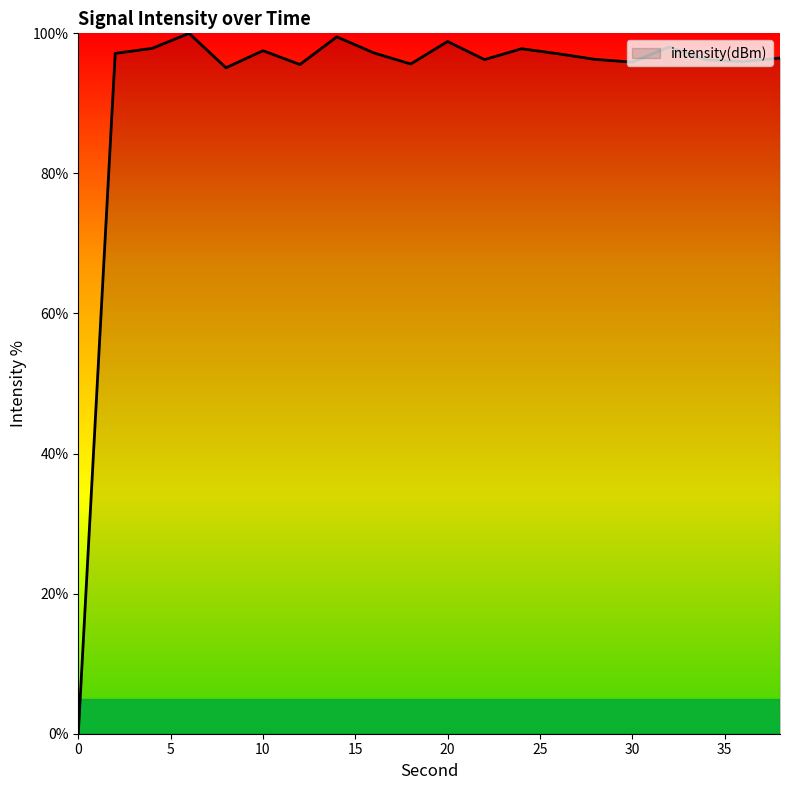

What is the difference between the maximum and minimum values?

100.0